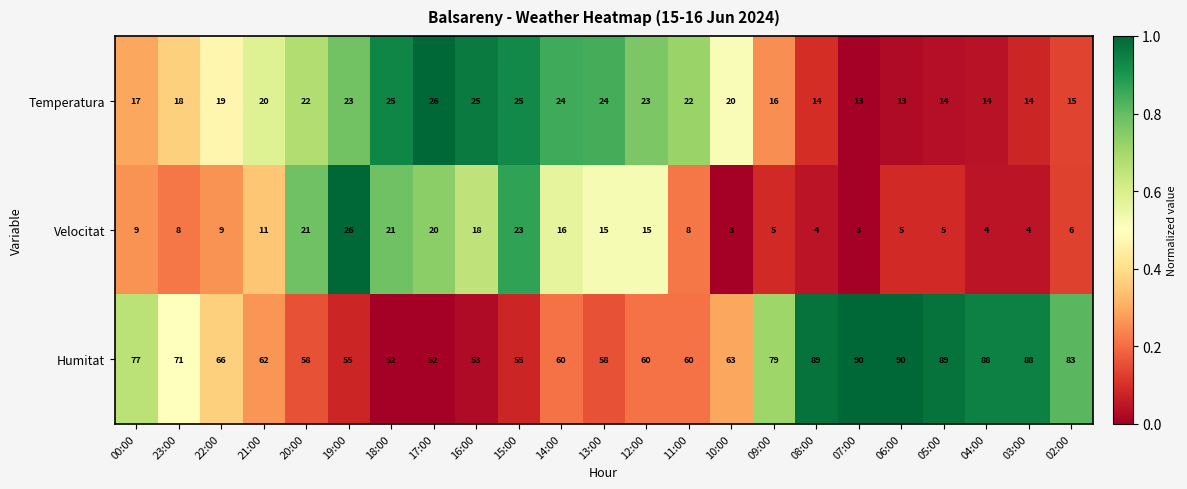

Count the number of data series in this chart.

3